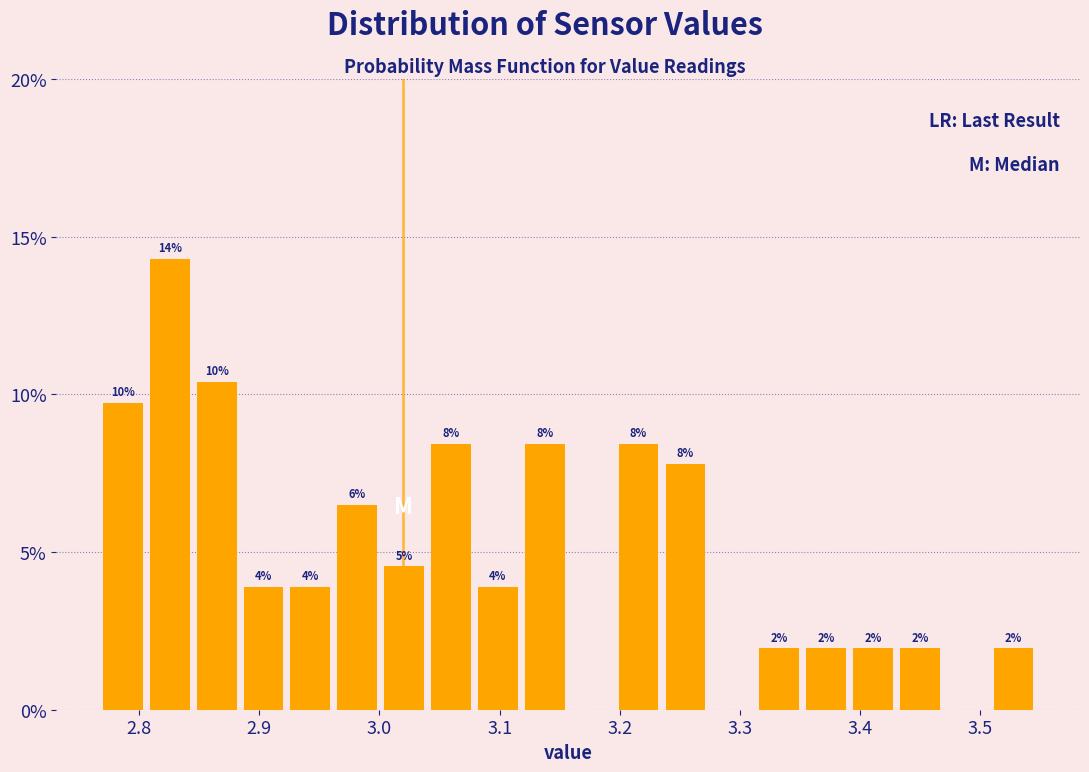

Around what value on the x-axis is the tallest bar? Give the approximate position of its centre, as read against the axis.

2.83